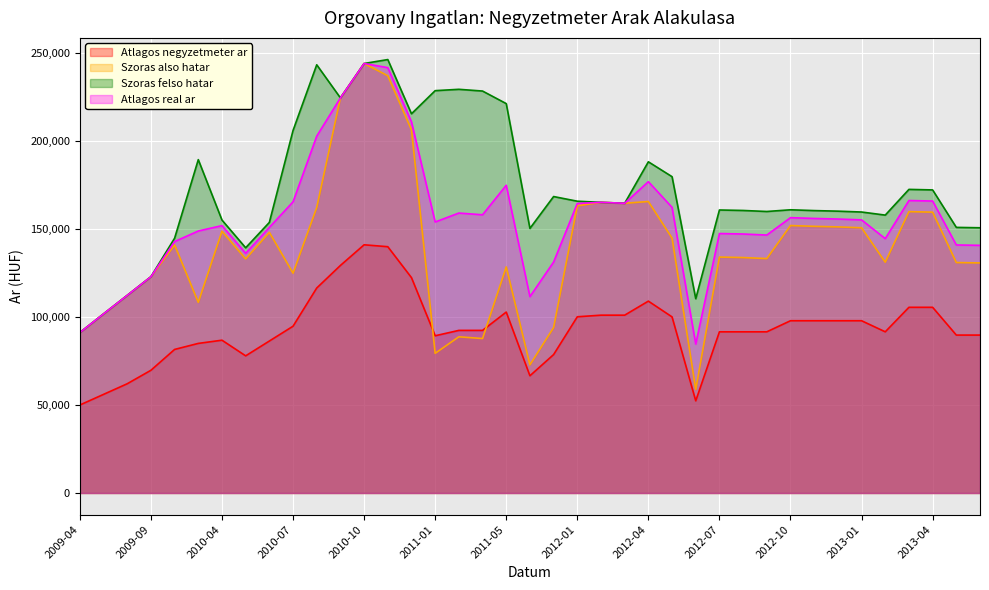

Rank the series at 2013-04 from lowest to highest value.

Atlagos negyzetmeter ar, Szoras also hatar, Atlagos real ar, Szoras felso hatar